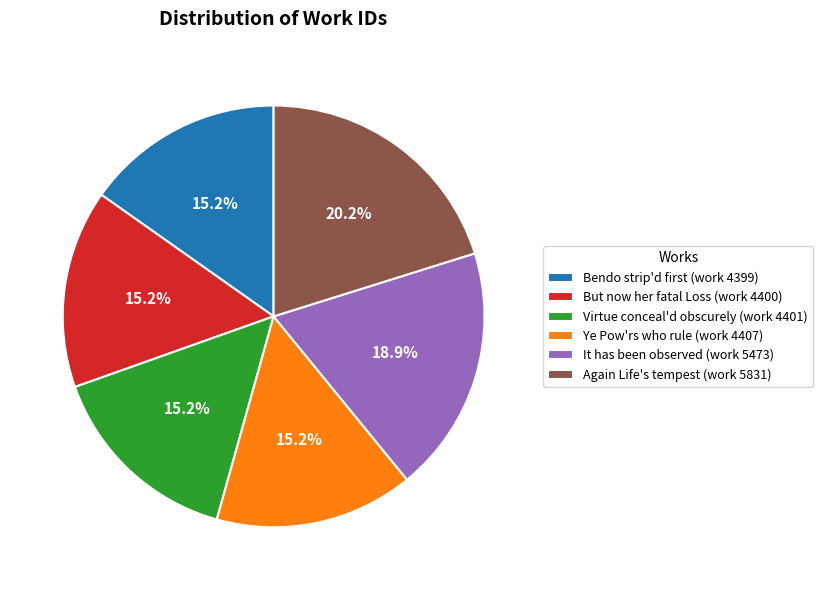

Which has a higher value, Virtue conceal'd obscurely (work 4401) or It has been observed (work 5473)?

It has been observed (work 5473)